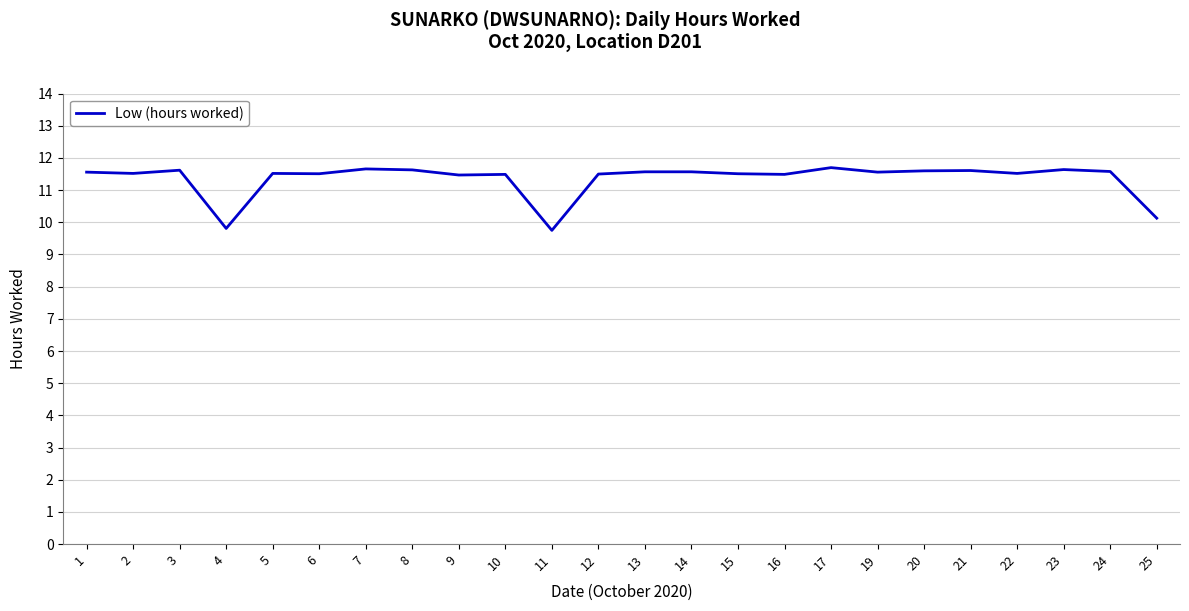

How many values are between 11 and 12?

21